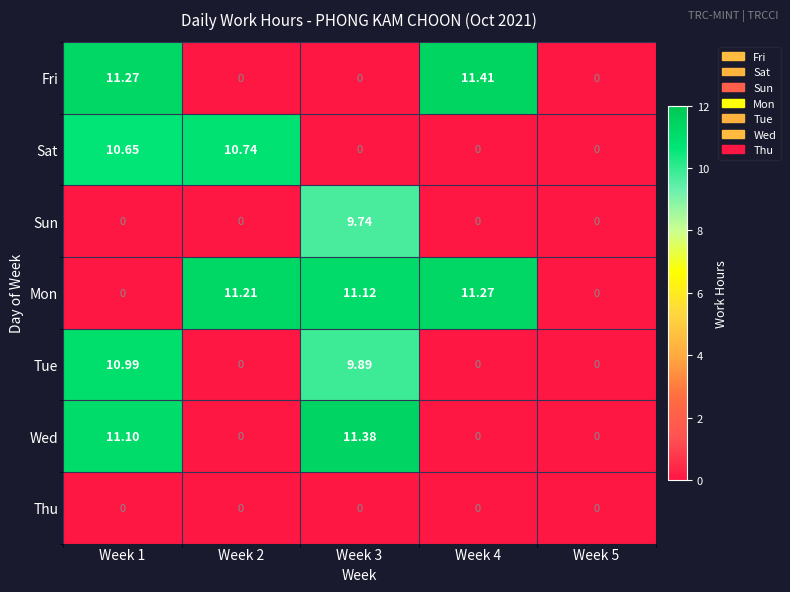

Which series has the widest spread of values?

Fri